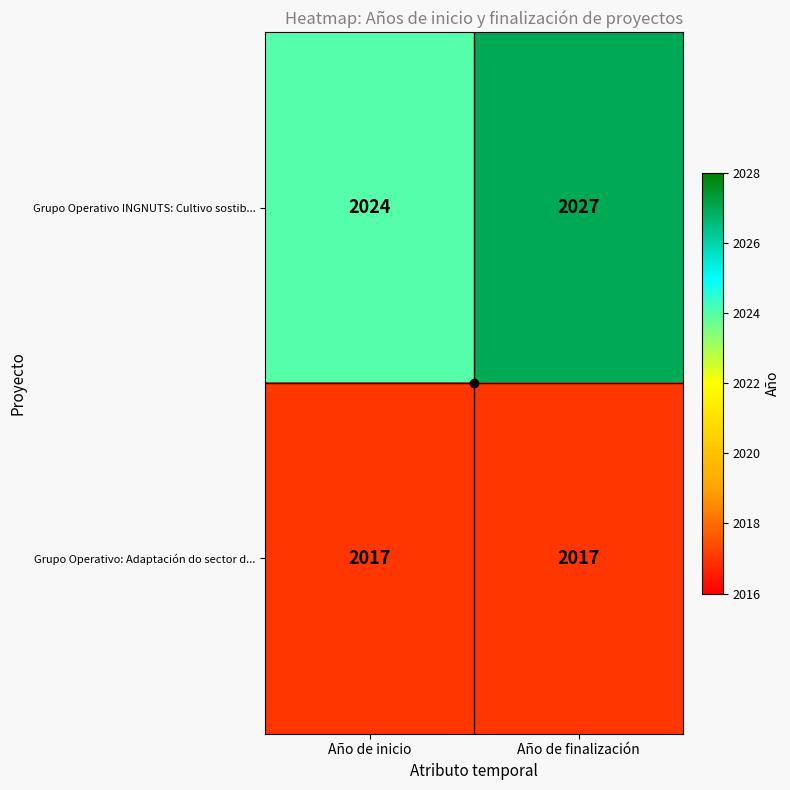

List the series in order of their overall mean, highest first.

Grupo Operativo INGNUTS: Cultivo sostib..., Grupo Operativo: Adaptación do sector d...